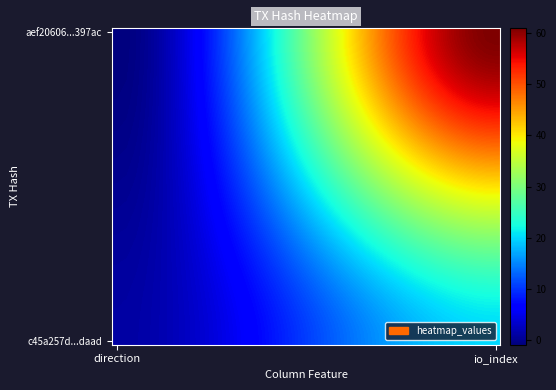

At how many categories does at least one series exceed 21?

24